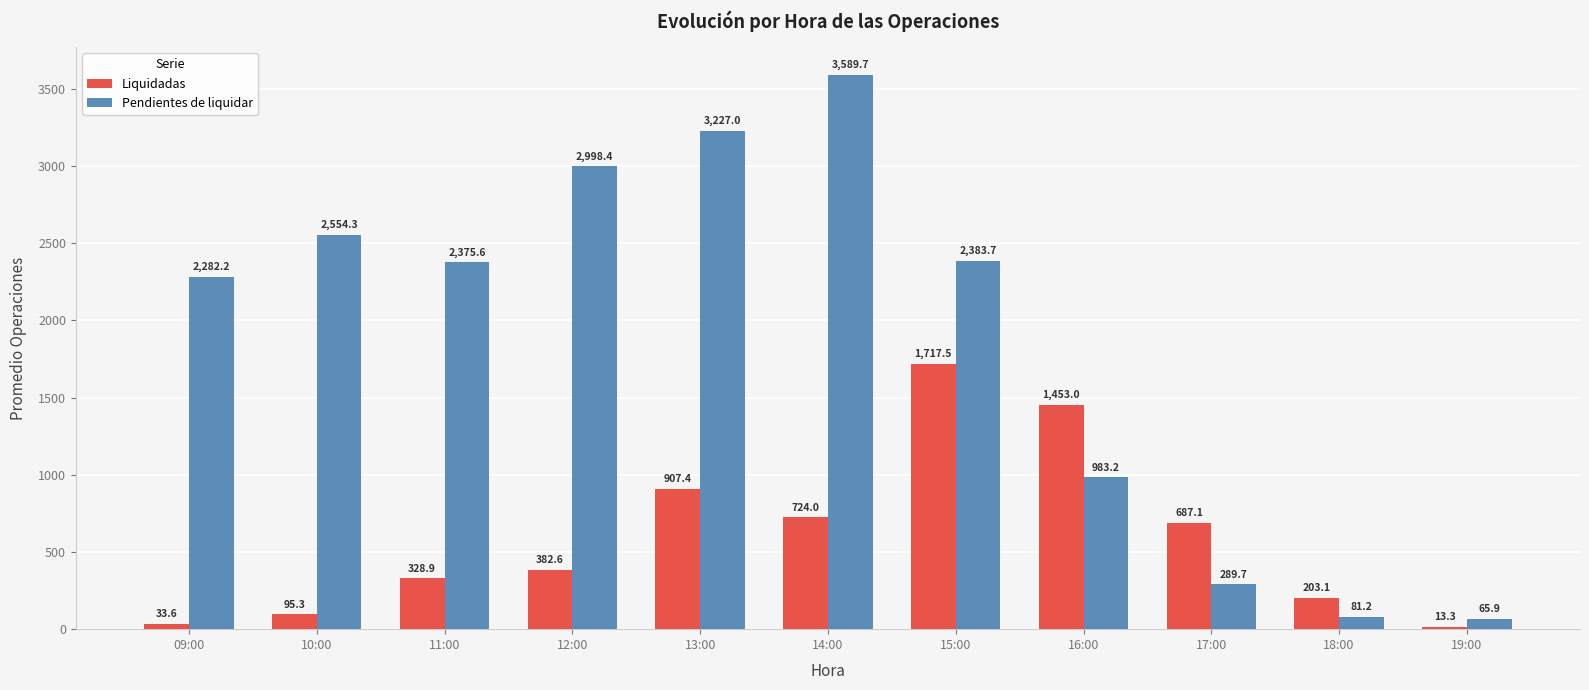

What is the maximum value for Liquidadas?

1717.5